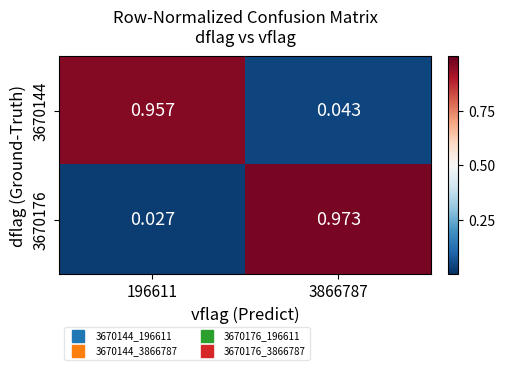

Is the value of 3670144 at 196611 greater than the value of 3670176 at 196611?

Yes